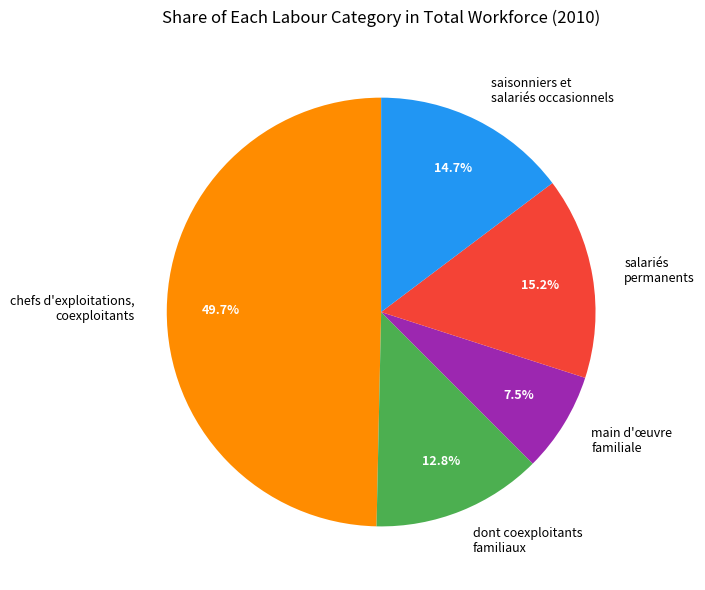

Is the sum of saisonniers et salariés occasionnels and main d'œuvre familiale greater than half?

No